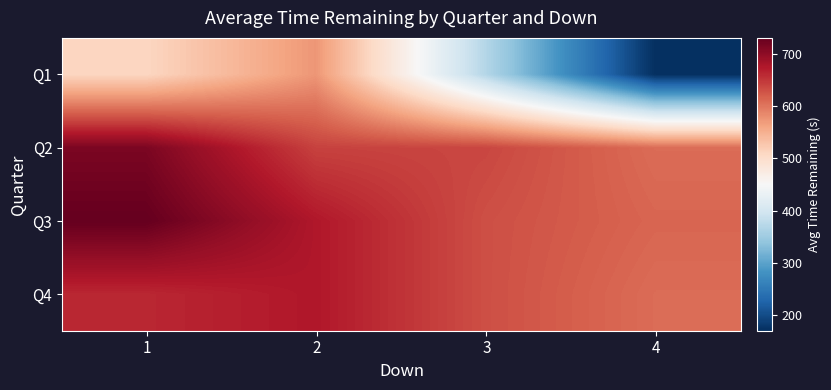

What is the minimum value shown in the chart?

170.0